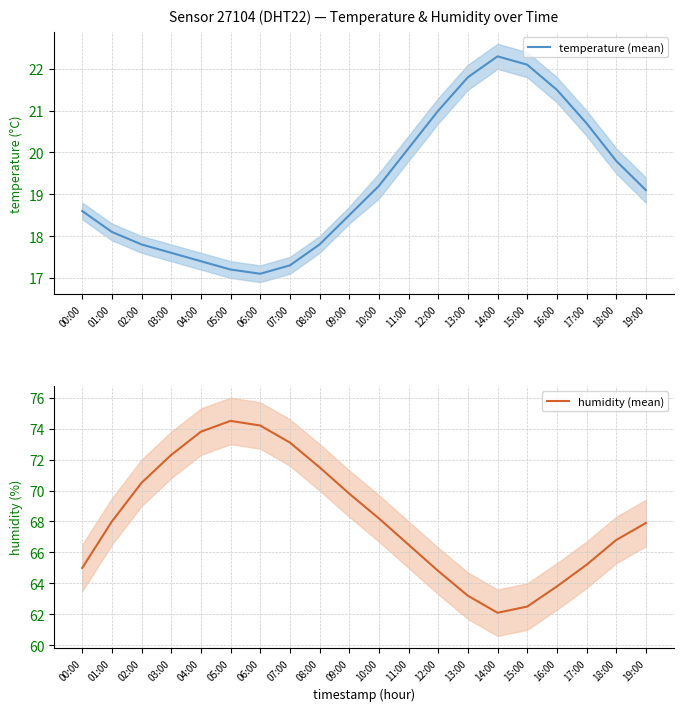

How many lines are shown in the chart?

2